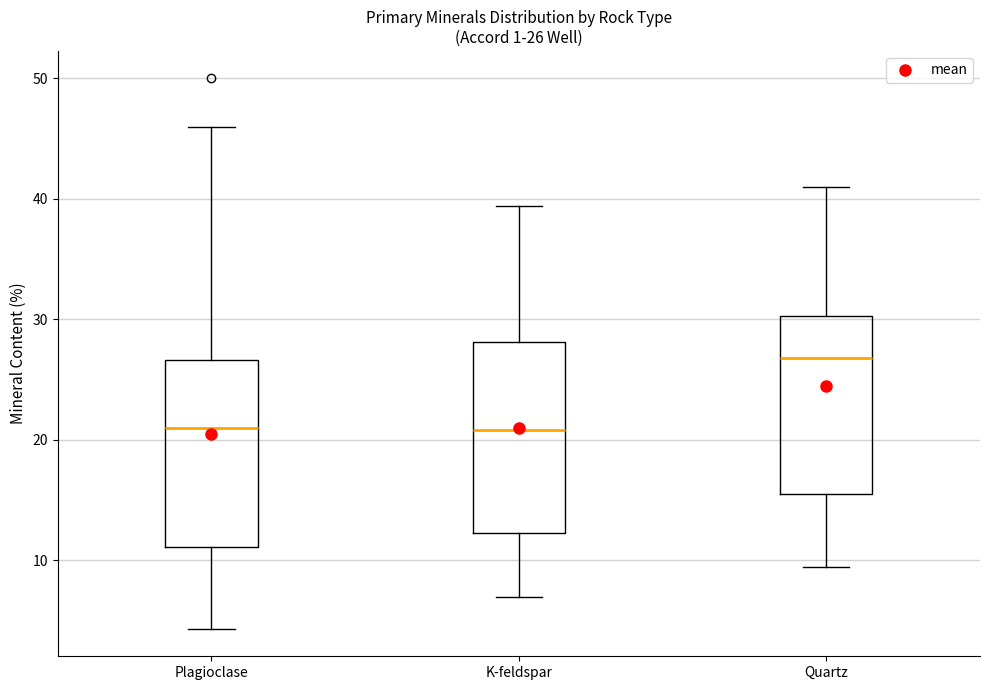

Which box has the highest median line?

Quartz